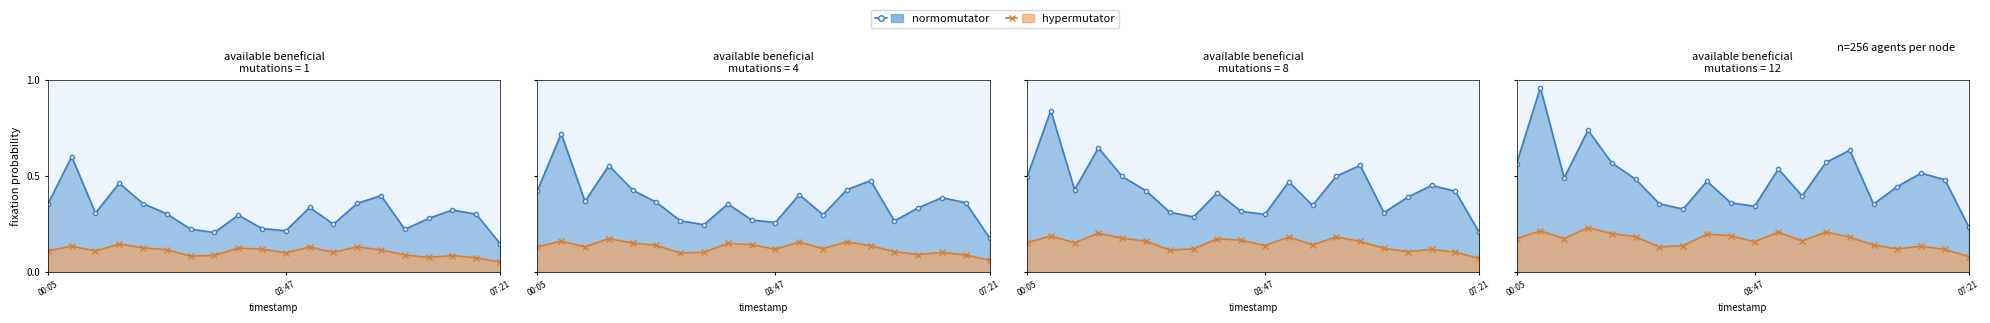

What position from the right is 00:55?

18